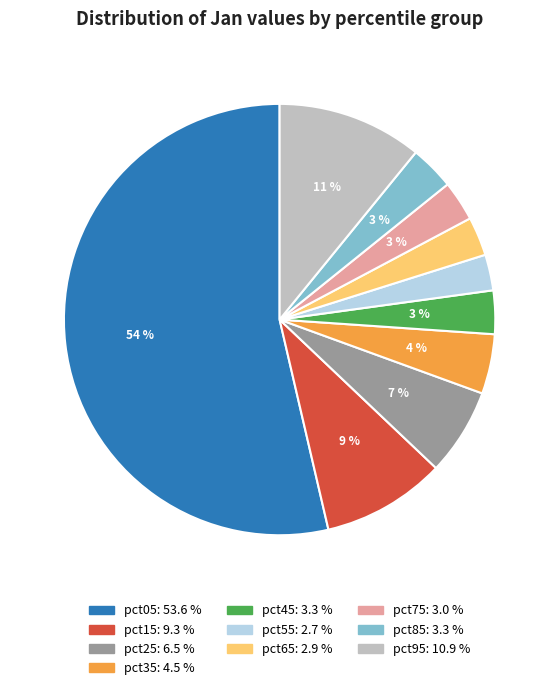

How many segments does this pie chart have?

10